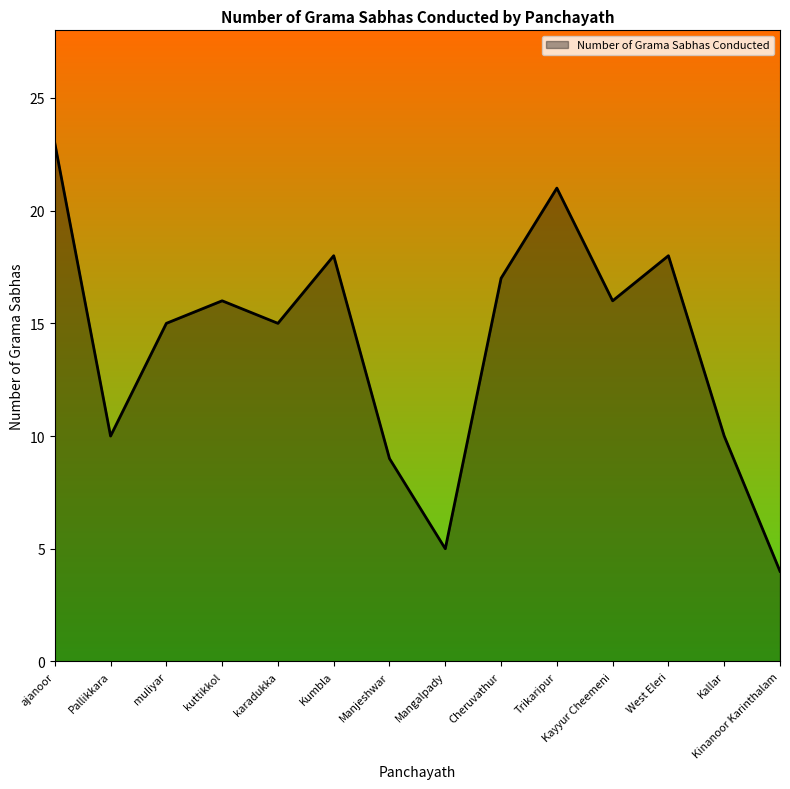

How many interior local peaks (higher than both neighbors) does the data have?

4